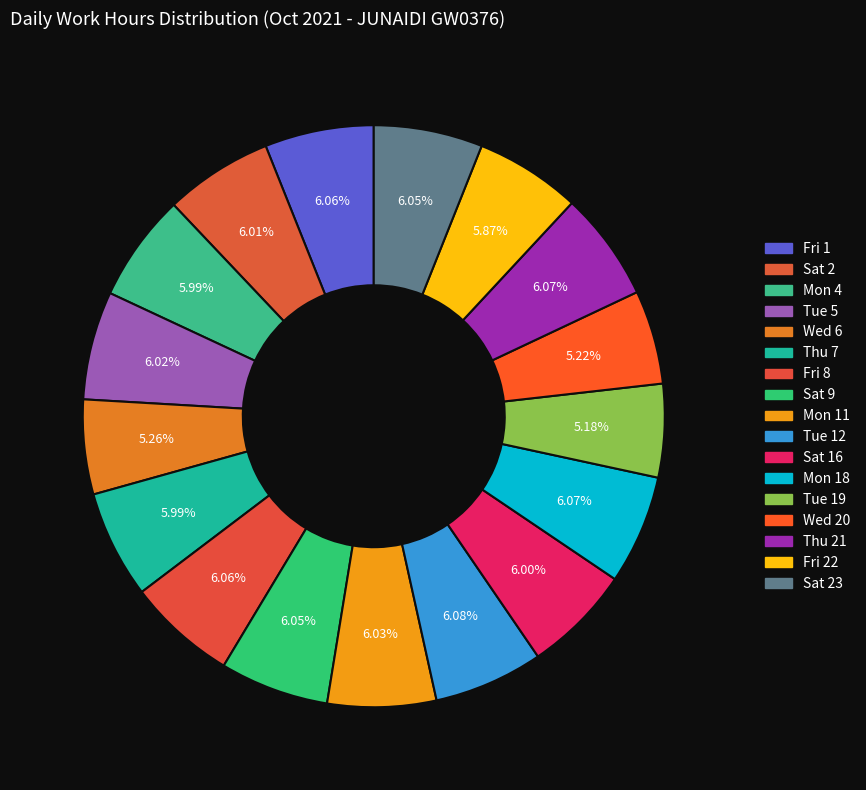

Is there any slice that represents more than half of the pie?

No